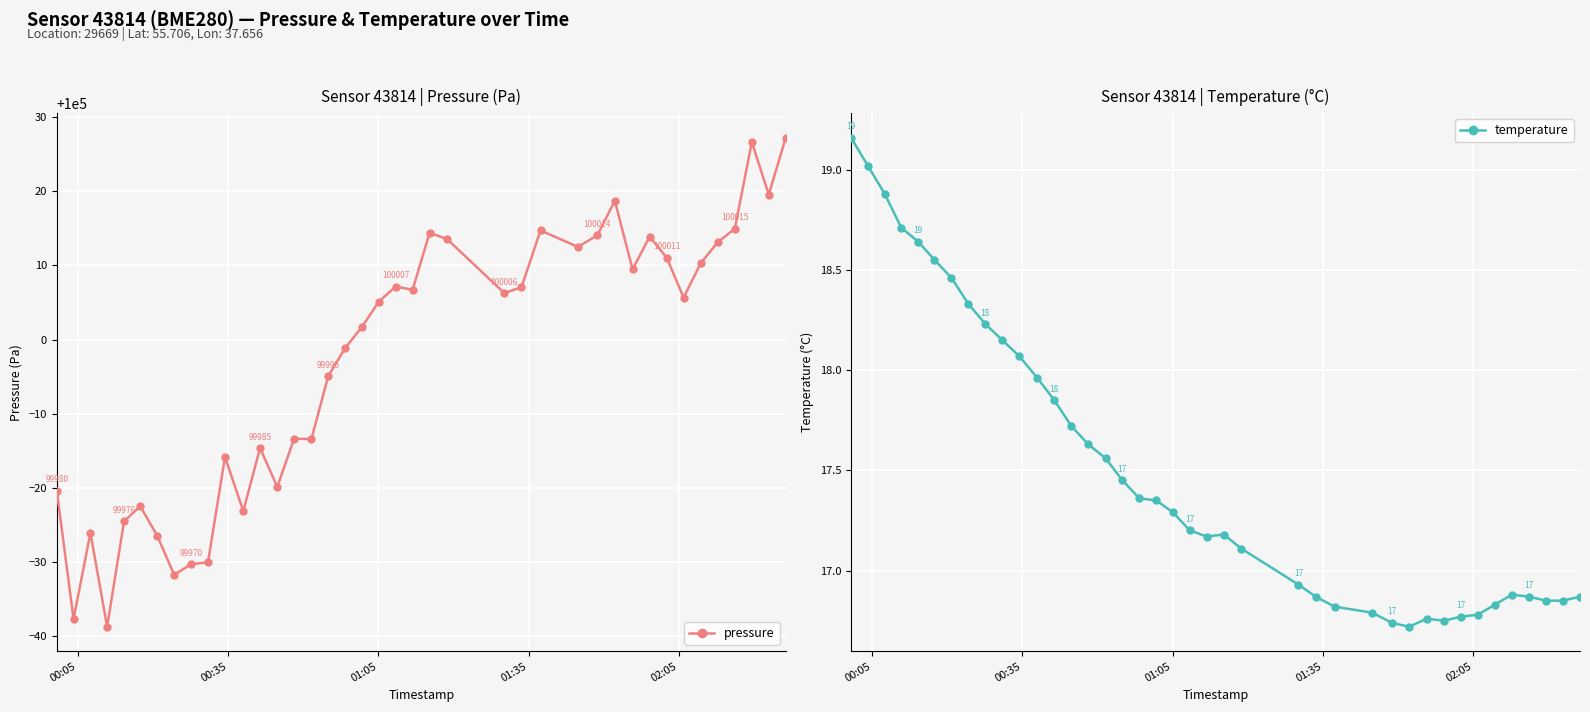

How many lines are shown in the chart?

2